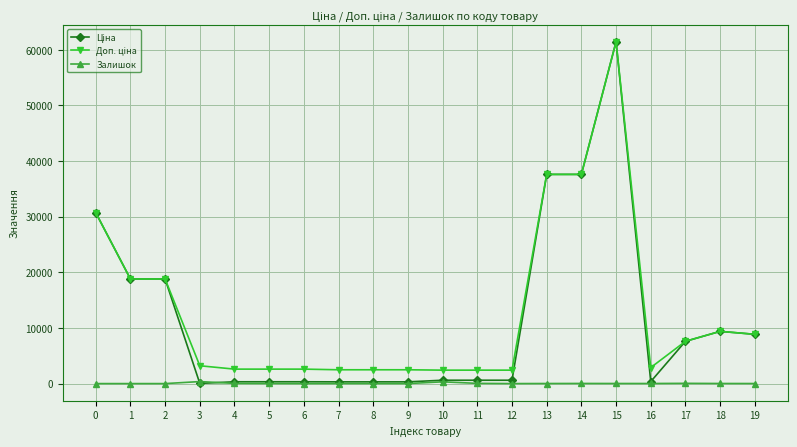

At which category is the sum across all series the highest?

15